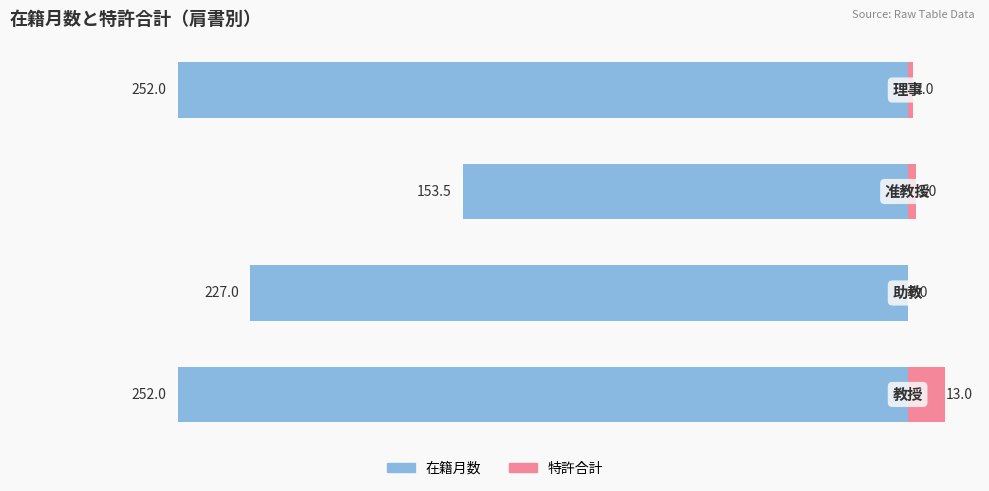

How many groups of bars are there?

4